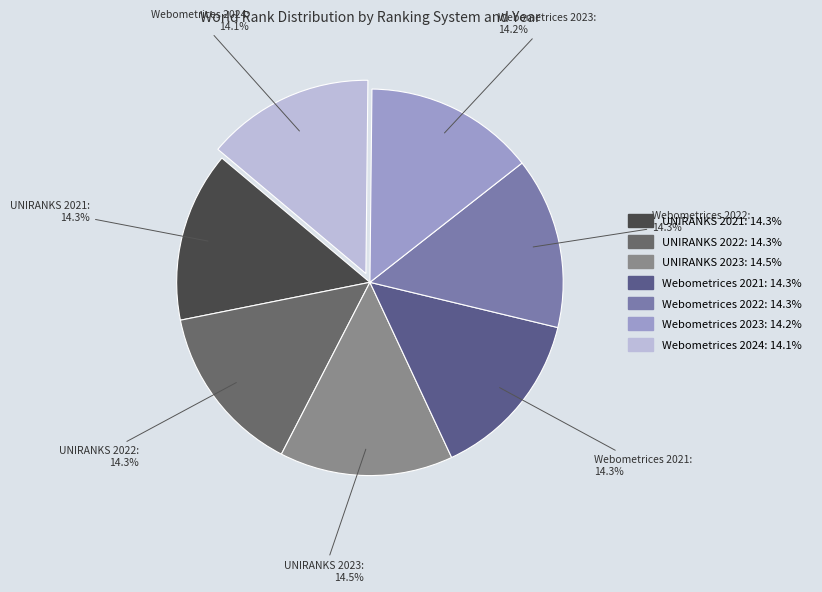

To the nearest percent, what portion does Webometrices 2024 represent?

14%